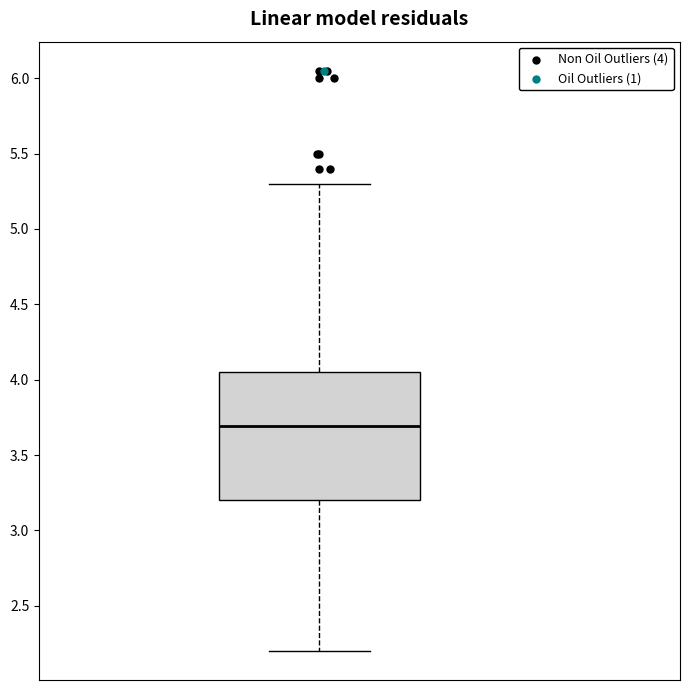

Where is the upper edge of the box on the y-axis? The values are not printed on the chart, so give them approximately, as read against the axis.

4.05